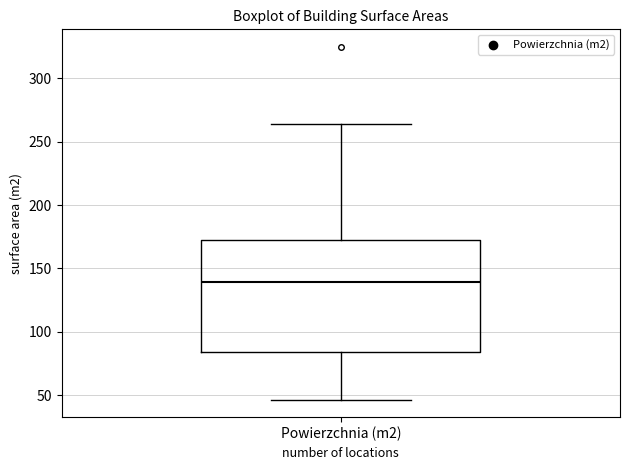

Read this box plot against the y-axis: the position of the median line, the range covered by the box, and the ends of both whiskers. The values are not printed on the chart, so give them approximately, as read against the axis.

median 140, box 85 to 170, whiskers 45 to 265